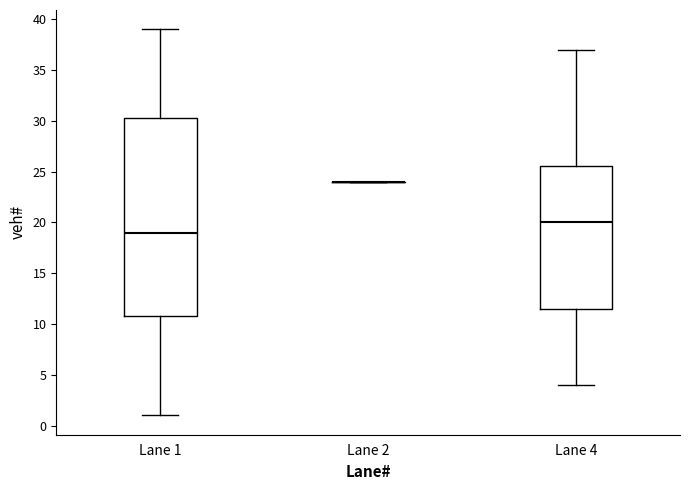

Reading left to right, read every box against the y-axis: the position of its median line, the range the box covers, and the ends of its whiskers. The values are not printed on the chart, so give them approximately, as read against the axis.

Lane 1: median 19.0, box 11.0 to 30.5, whiskers 1.0 to 39.0
Lane 2: box collapsed to a line at 24.0, whiskers 24.0 to 24.0
Lane 4: median 20.0, box 11.5 to 25.5, whiskers 4.0 to 37.0